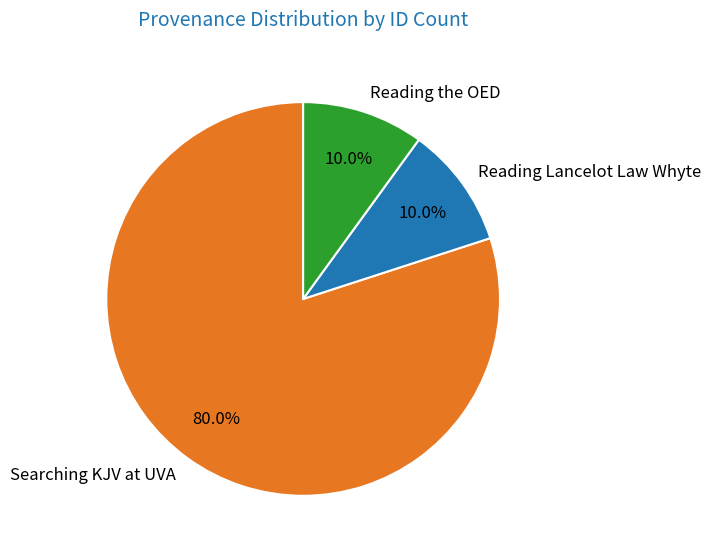

What is the ratio of the value at Searching KJV at UVA to the value at Reading the OED?

8.0